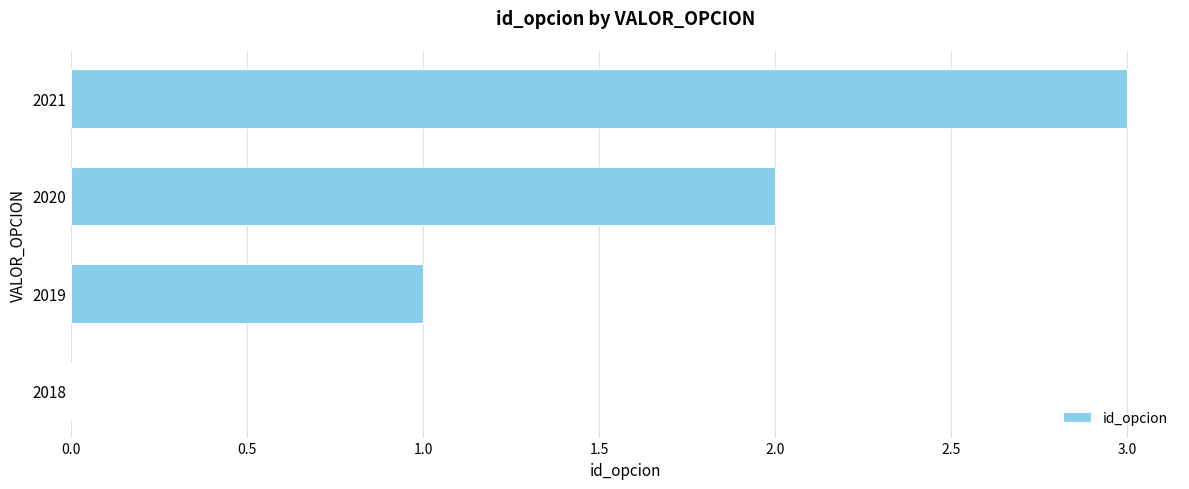

Where is the data nearest to the value 1?

2019